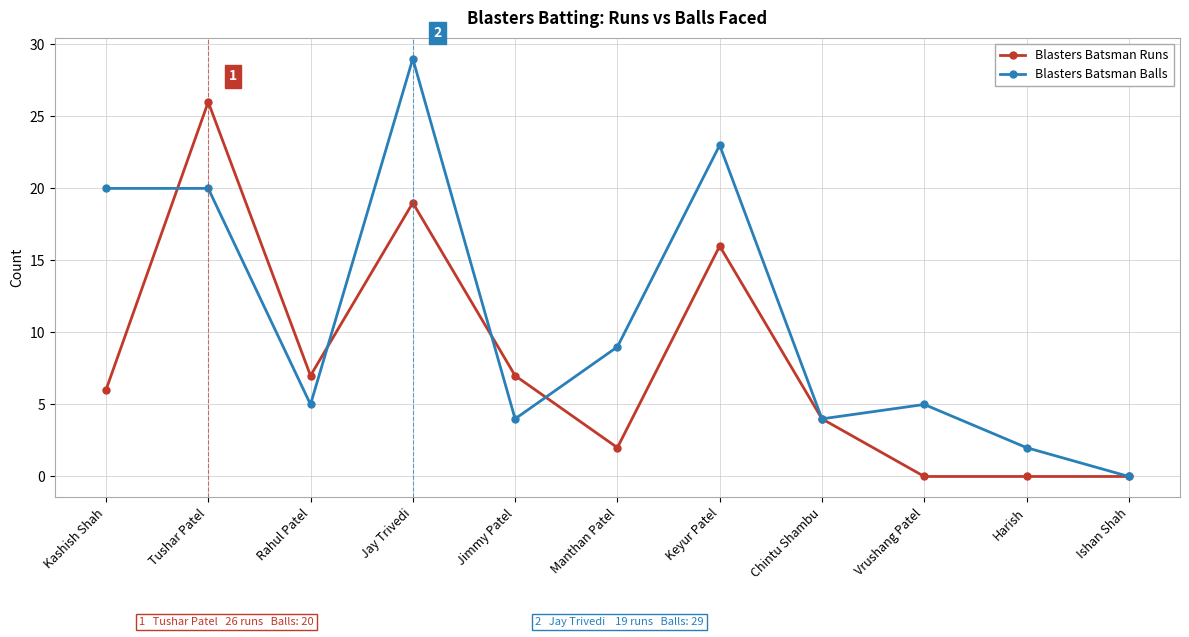

True or false: Blasters Batsman Balls has a value of 23 at Keyur Patel.

True